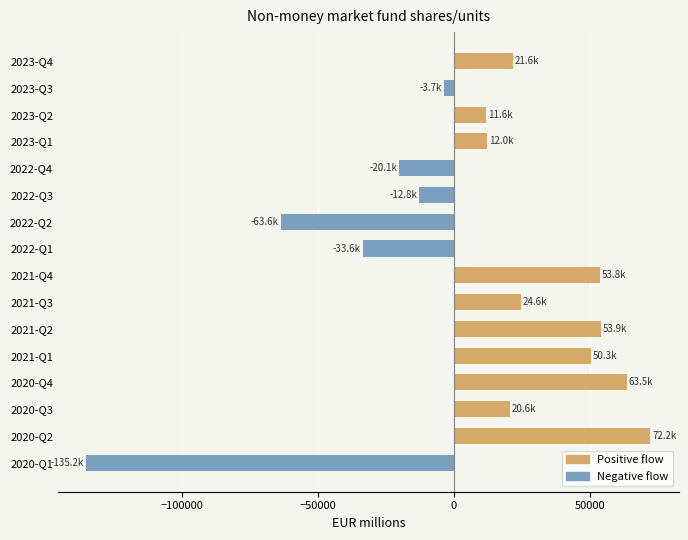

What is the difference between the maximum and minimum values?

207401.4